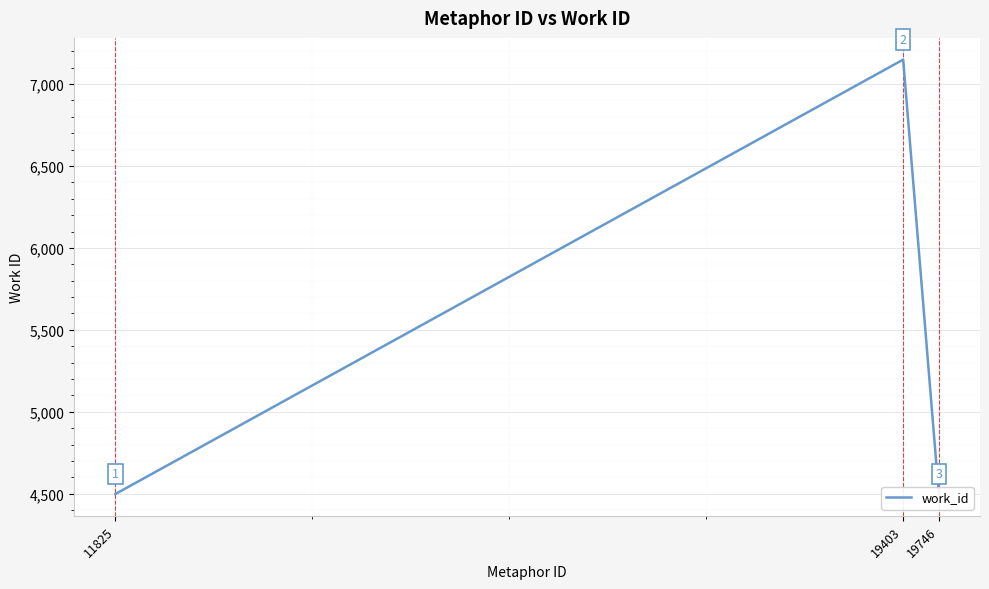

Which category has the lowest value across all series?

11825